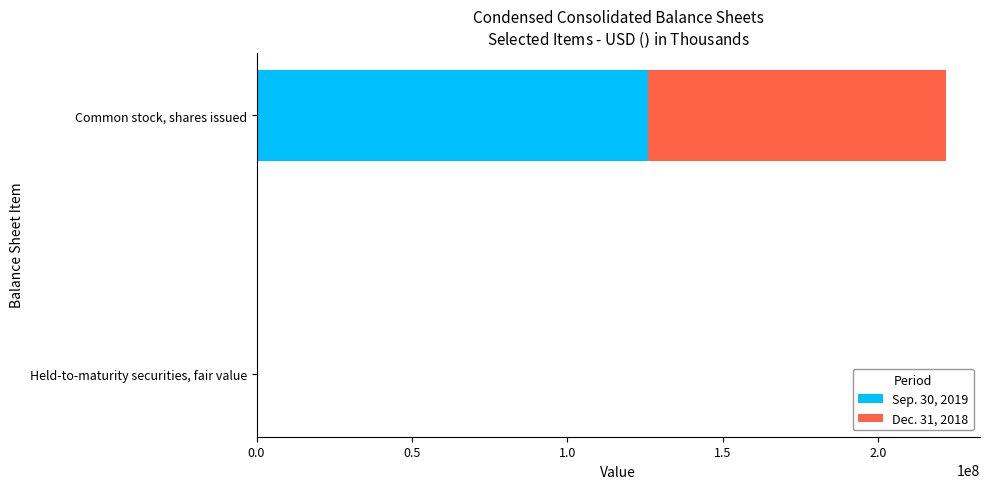

Is it true that Sep. 30, 2019 equals 166759780 at Common stock, shares issued?

False